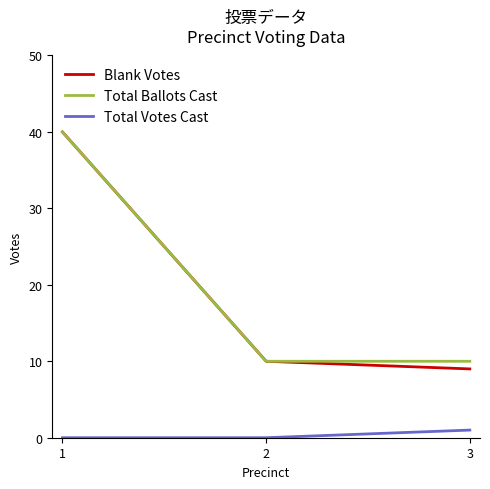

Which series has the widest spread of values?

Blank Votes